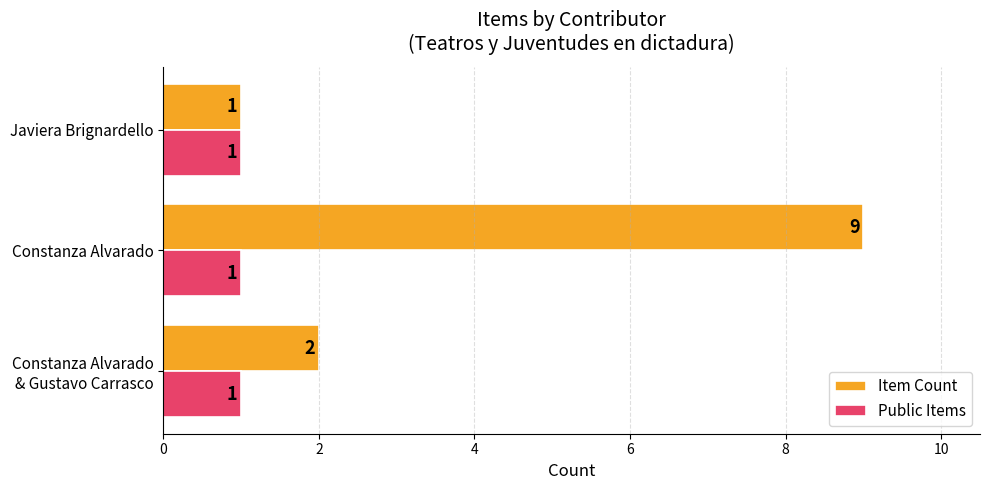

How many Item Count values are between 1 and 9?

3